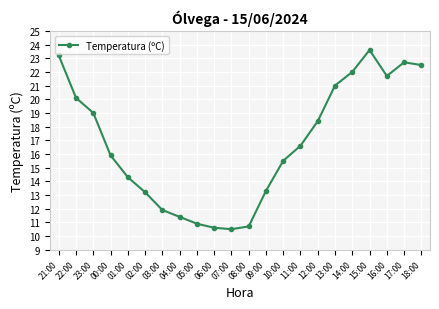

True or false: there are more than 0 points higher than both neighbors.

True